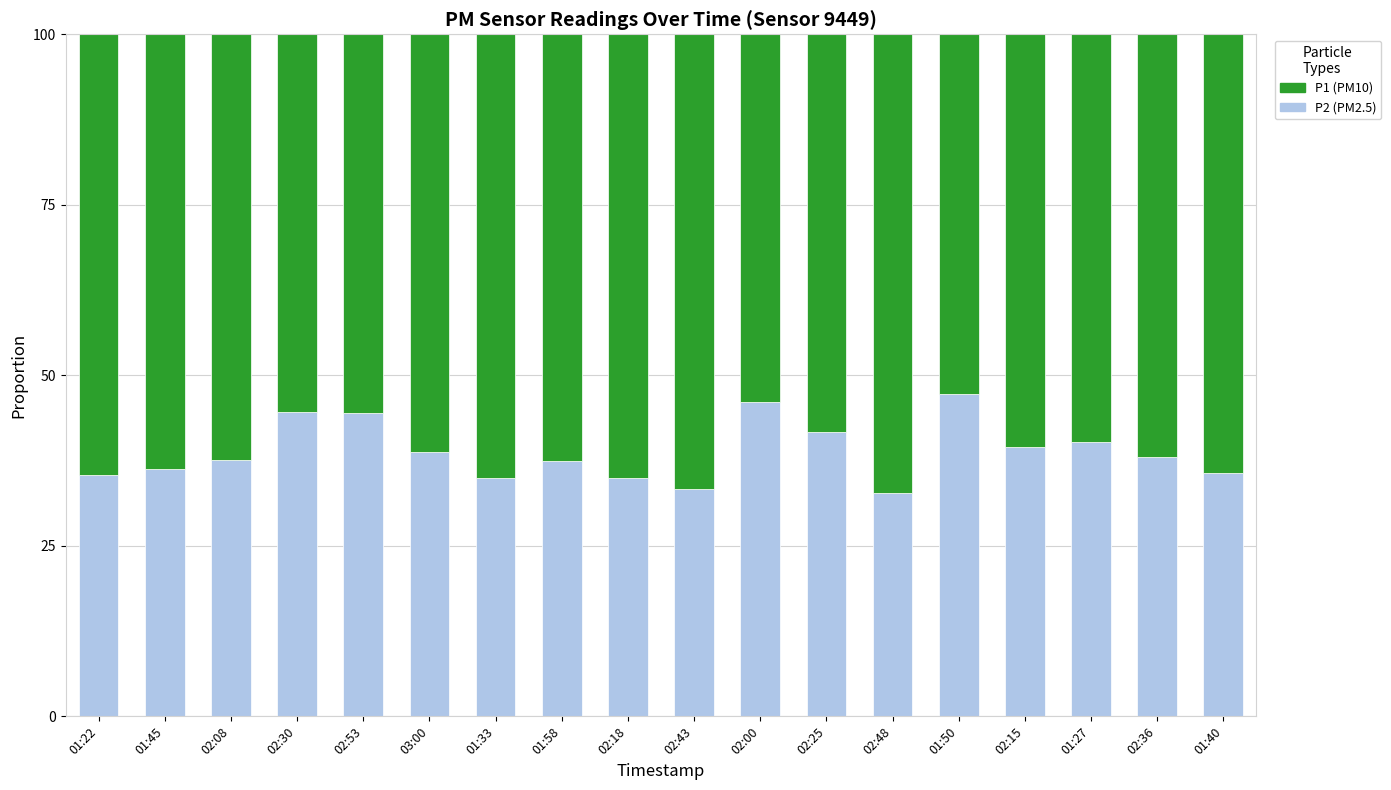

How many series are shown in this chart?

2